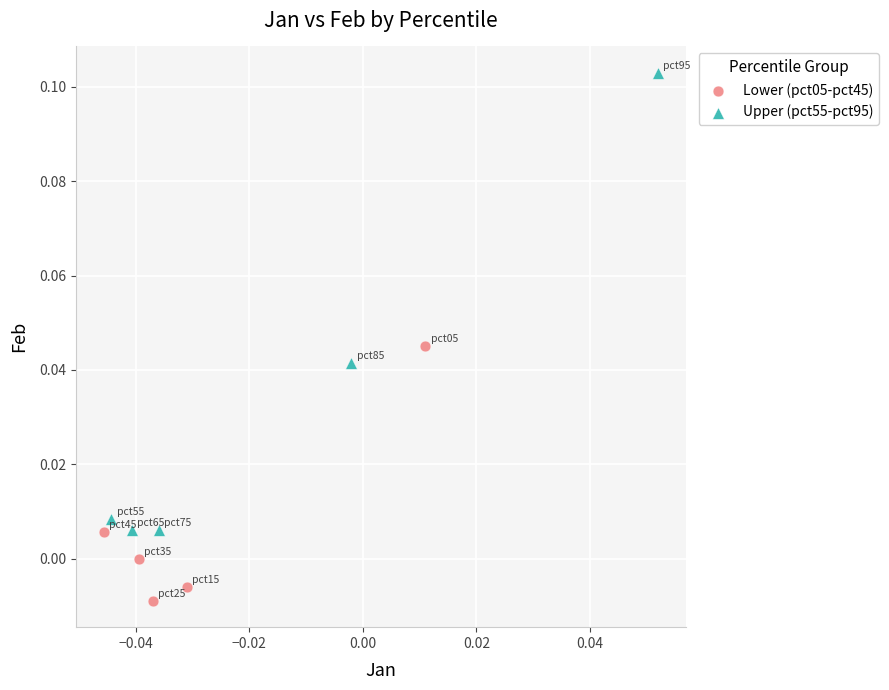

Which series reaches the minimum Y coordinate?

Lower (pct05-pct45)